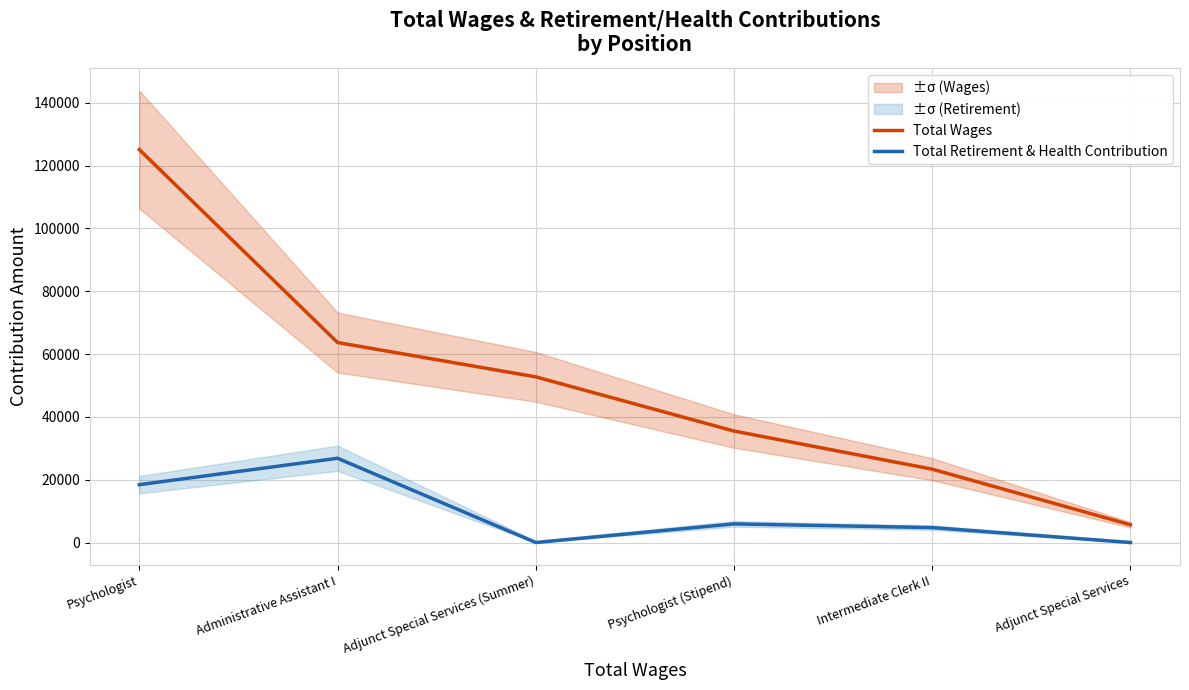

True or false: Total Wages has more than 1 points higher than both neighbors.

False